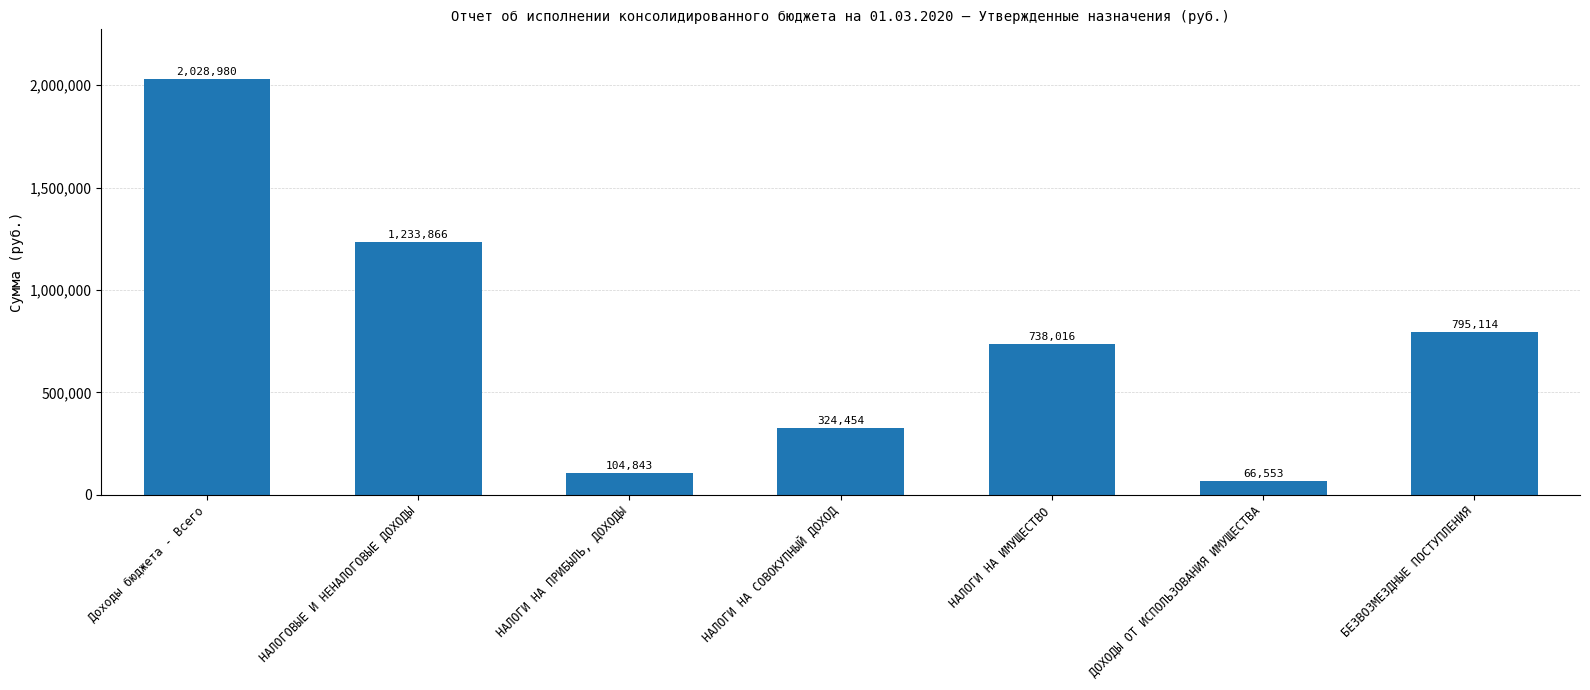

True or false: the data shows 795114 at БЕЗВОЗМЕЗДНЫЕ ПОСТУПЛЕНИЯ.

True